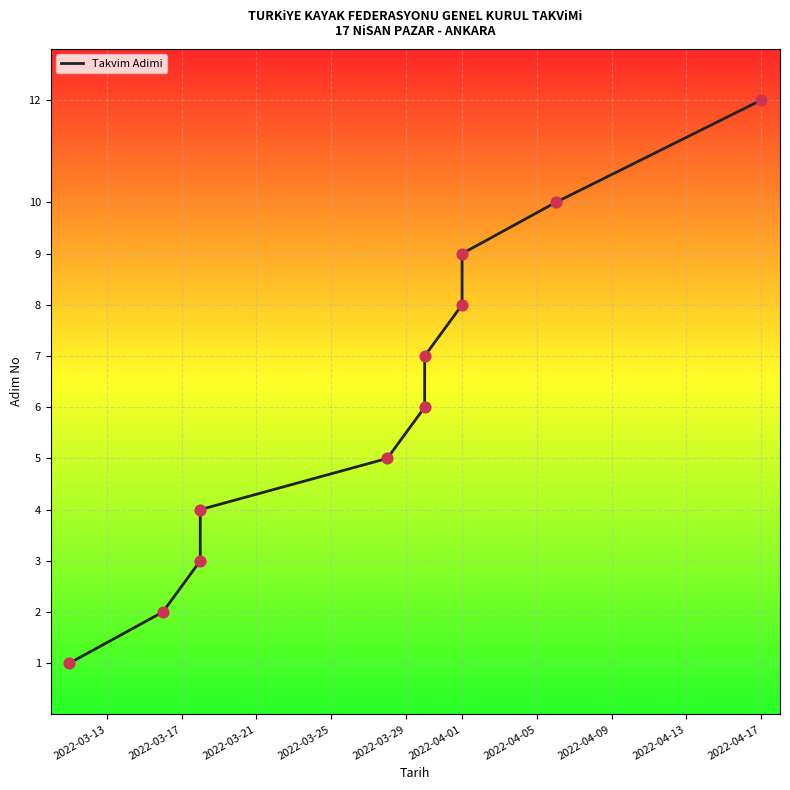

What is the ratio of the value at 2022-03-29 to the value at 2022-03-21?

1.7